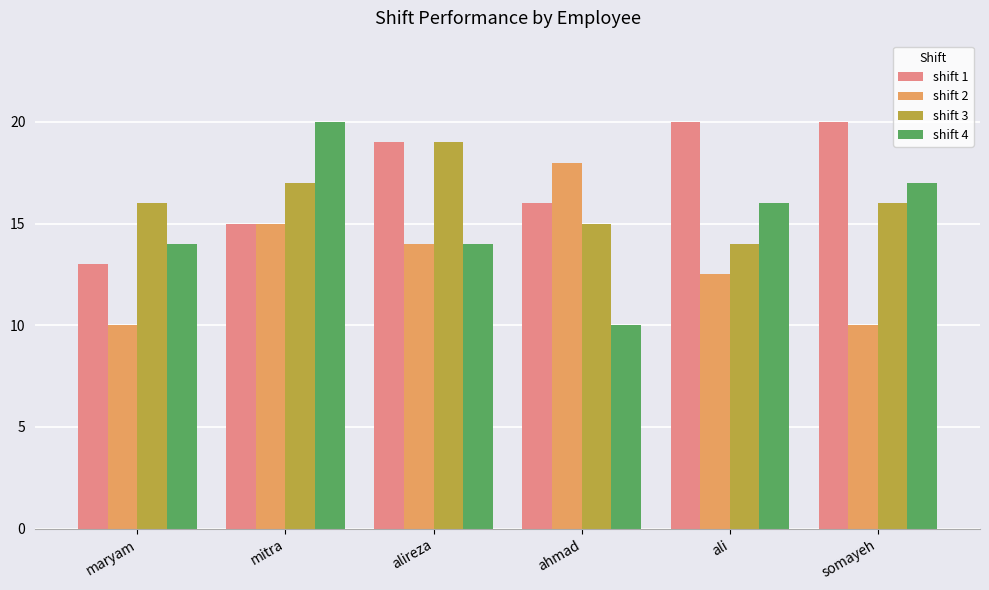

Reading left to right, what are all the values shown in this chart?

shift 1: maryam=13.0	mitra=15.0	alireza=19.0	ahmad=16.0	ali=20.0	somayeh=20.0
shift 2: maryam=10.0	mitra=15.0	alireza=14.0	ahmad=18.0	ali=12.5	somayeh=10.0
shift 3: maryam=16.0	mitra=17.0	alireza=19.0	ahmad=15.0	ali=14.0	somayeh=16.0
shift 4: maryam=14.0	mitra=20.0	alireza=14.0	ahmad=10.0	ali=16.0	somayeh=17.0